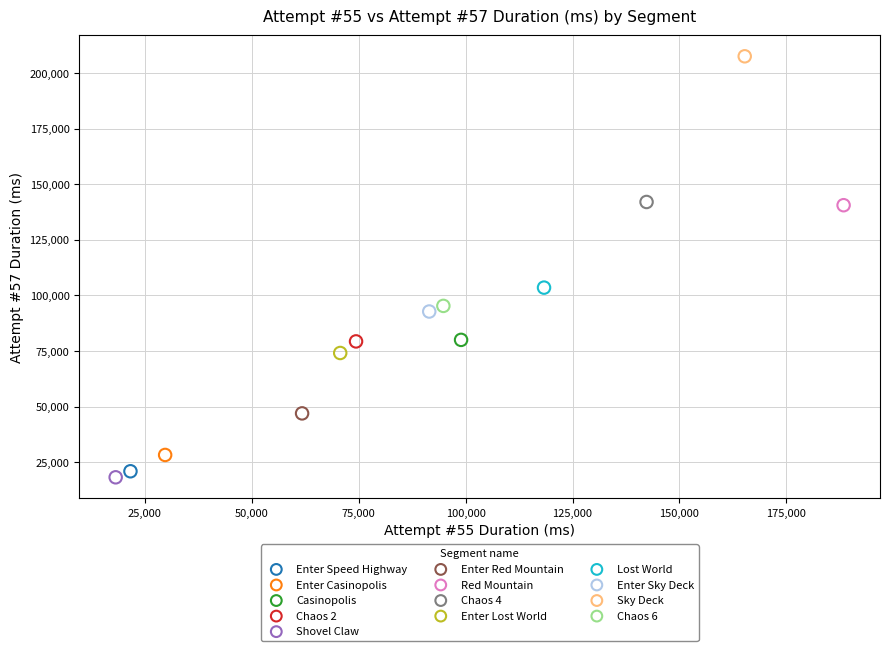

Which series reaches the maximum Y coordinate?

Sky Deck